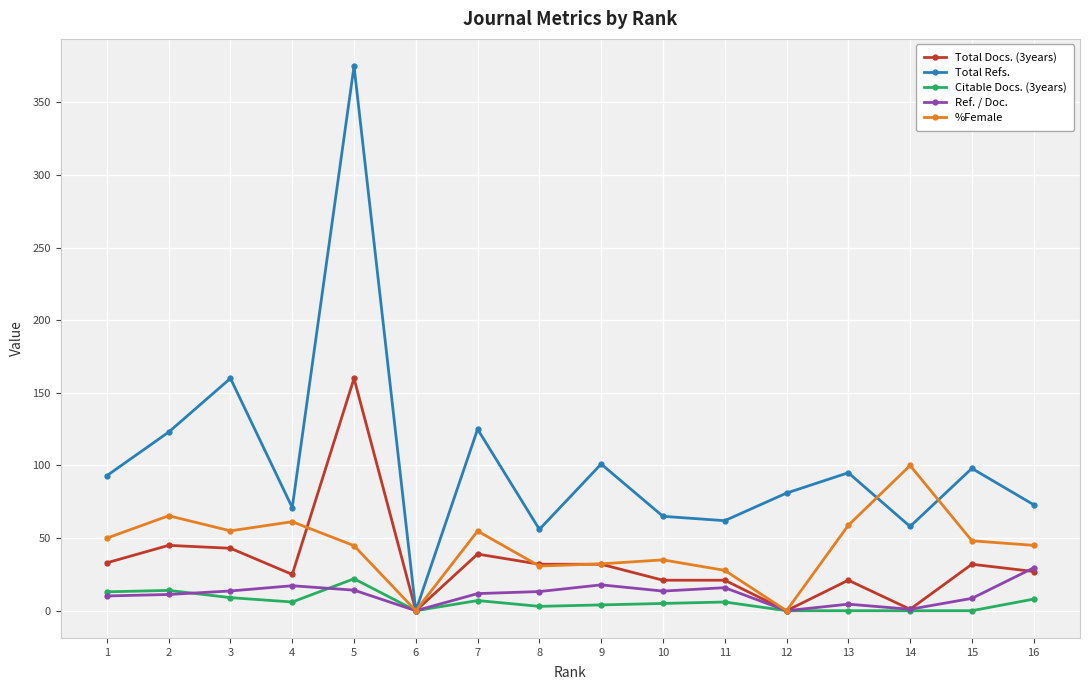

What is the approximate value of Total Refs. at 12?

81.0